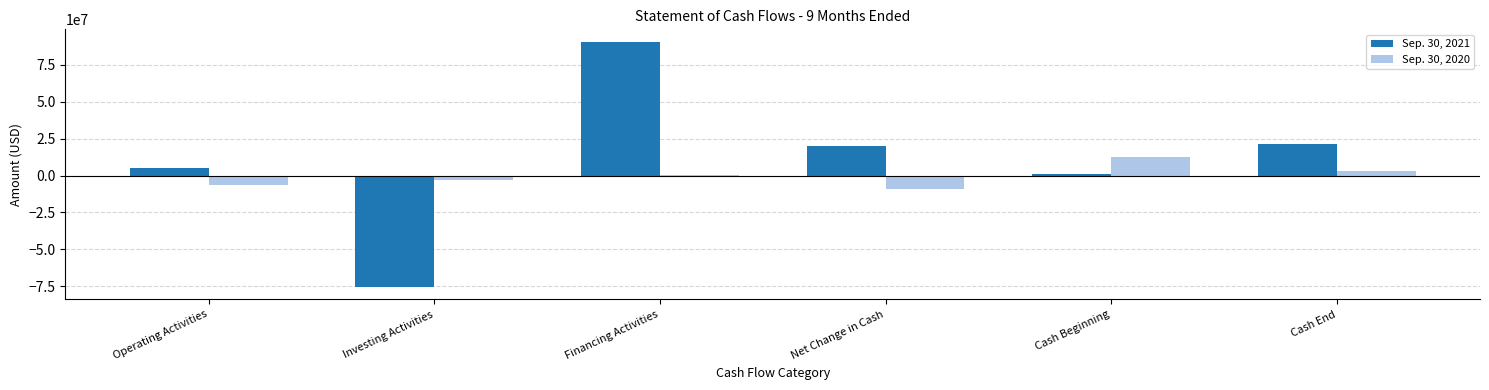

The value of Sep. 30, 2021 at Operating Activities is 4814104. True or false?

True